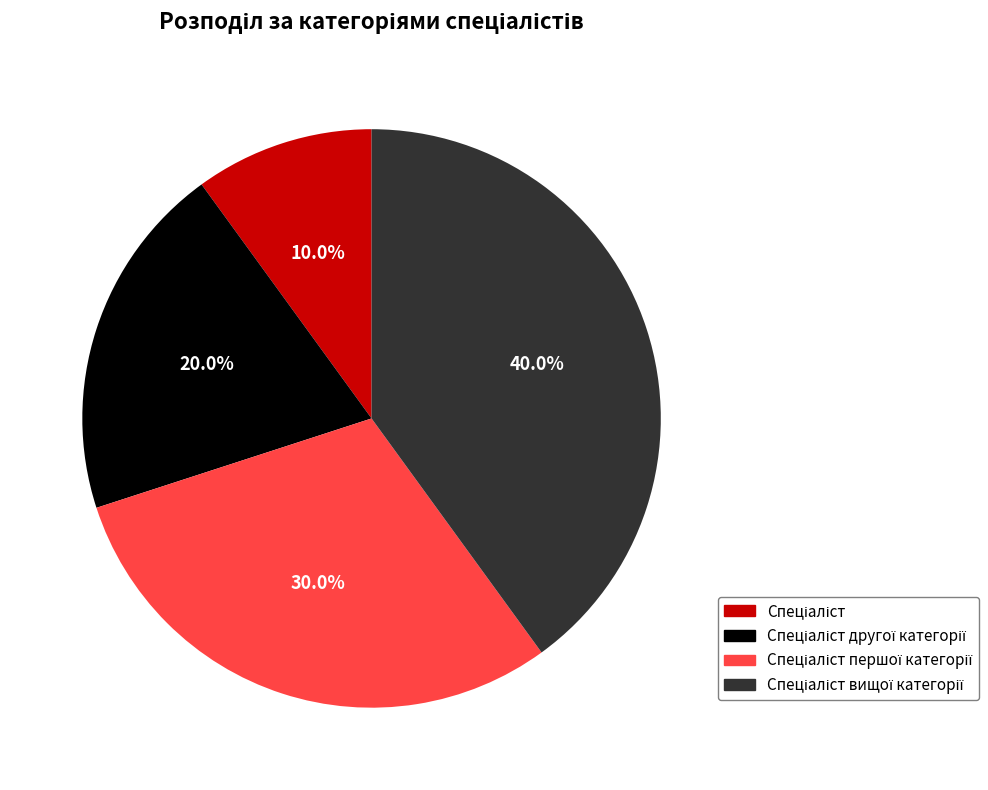

Does any single category account for the majority?

No